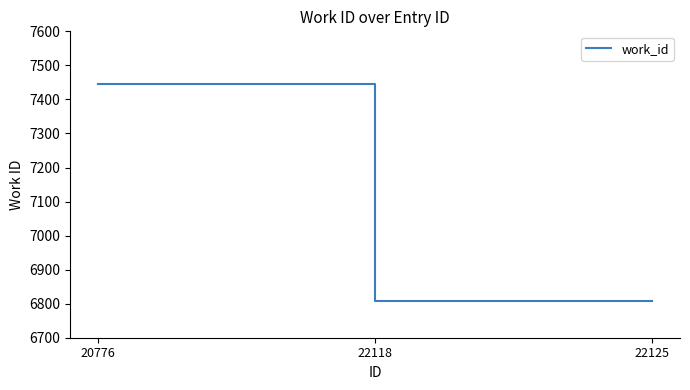

Does the chart have visible grid lines?

No